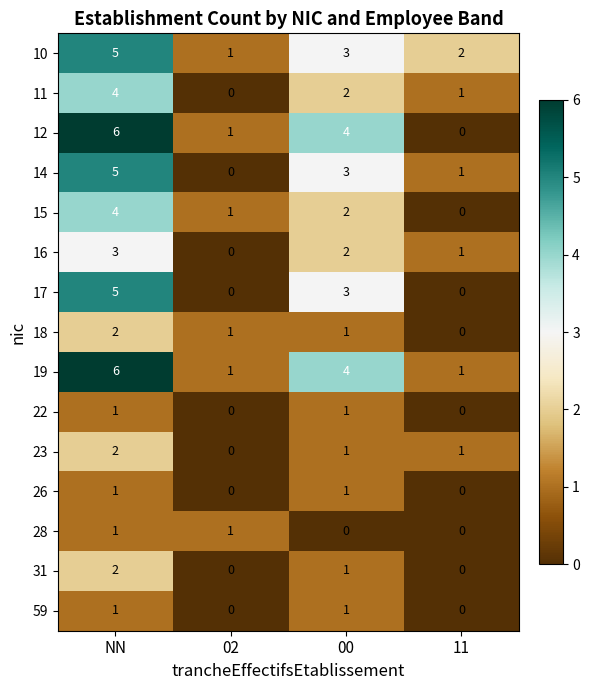

At which label does 18 first exceed 1?

NN